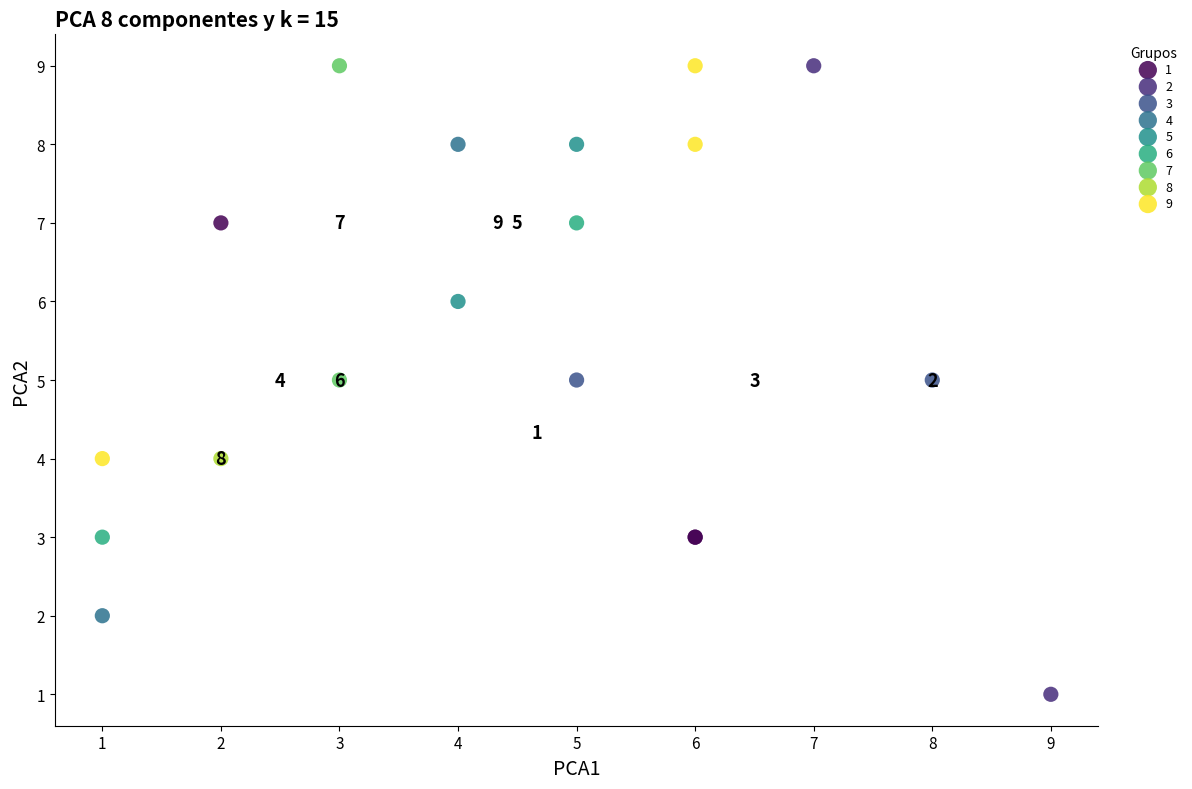

Which series contains the lowest Y value?

2